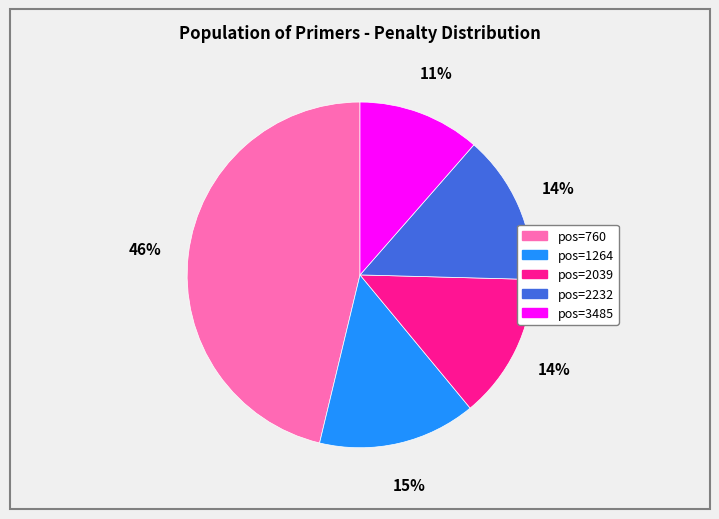

Is it true that pos=2232 is 5% of the pie?

False